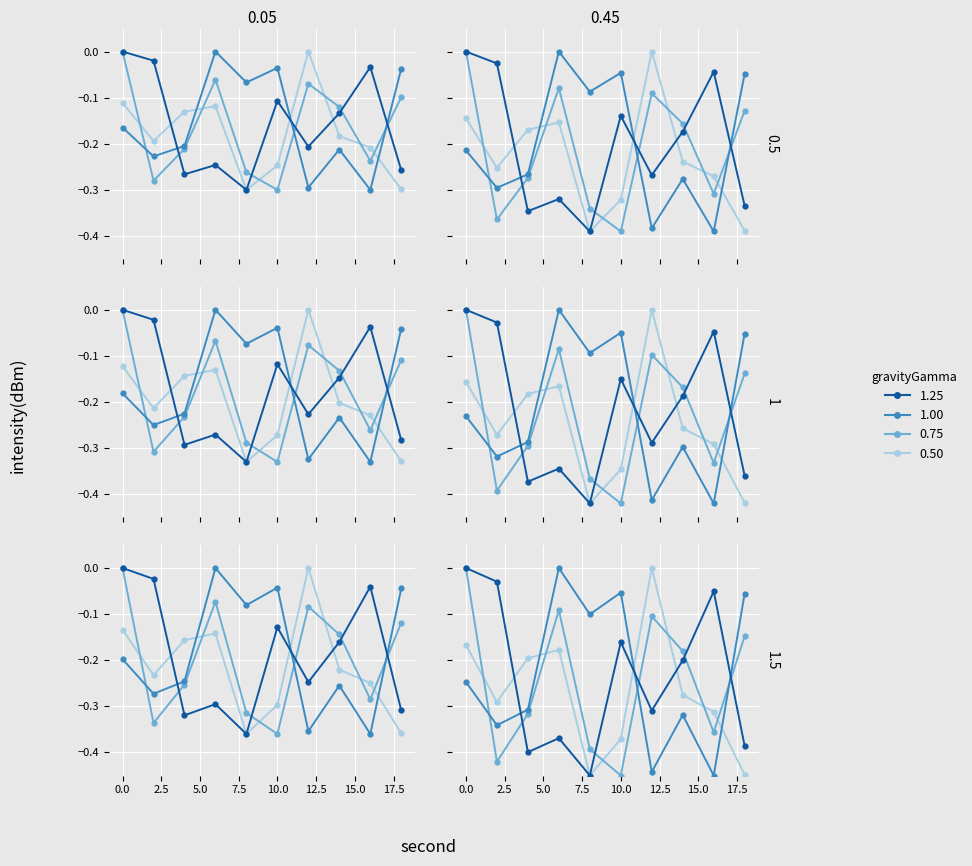

In minute_2, how many points are higher than both neighbors (excluding endpoints)?

3